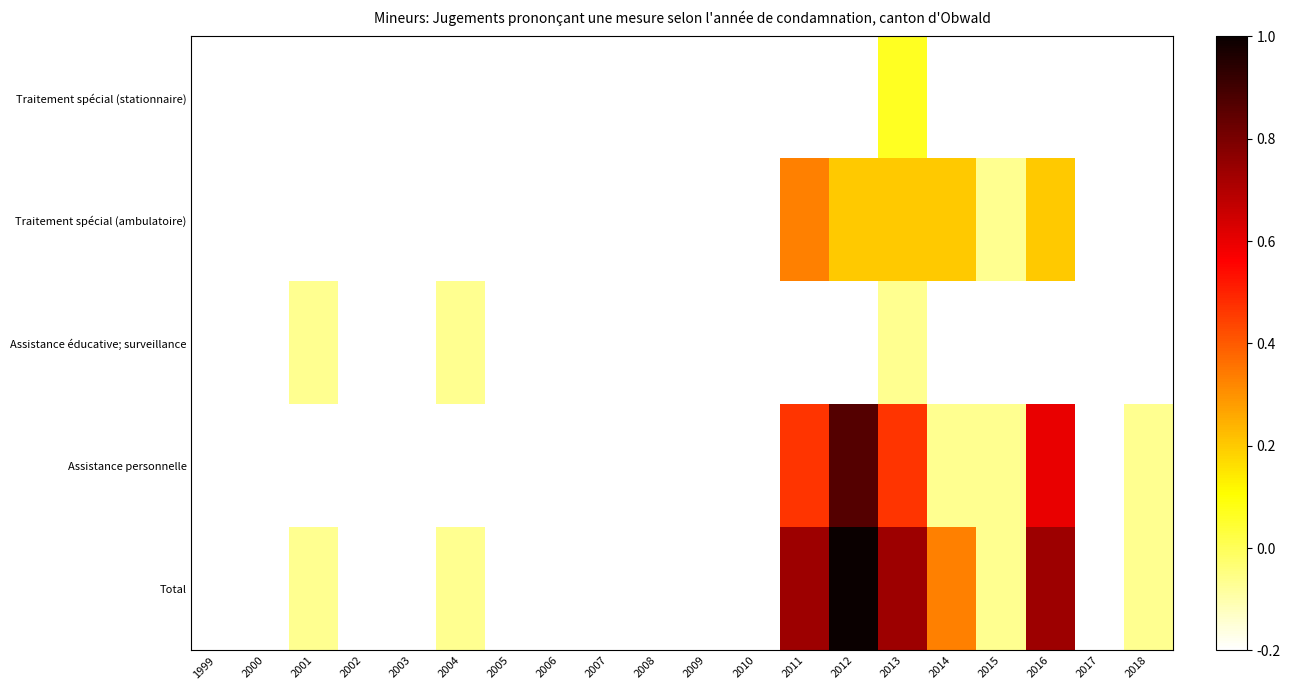

Which has a higher value, 2006 or 1999?

2006